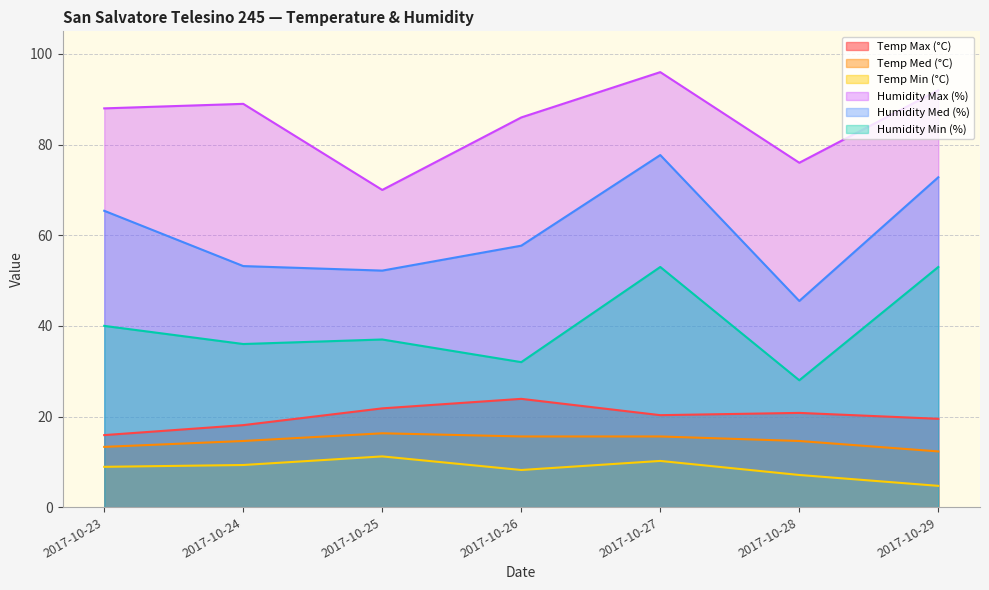

Reading left to right, transcribe all the data shown in this chart.

Temp Max (°C): 2017-10-23=15.9	2017-10-24=18.1	2017-10-25=21.8	2017-10-26=23.9	2017-10-27=20.3	2017-10-28=20.8	2017-10-29=19.5
Temp Med (°C): 2017-10-23=13.3	2017-10-24=14.6	2017-10-25=16.3	2017-10-26=15.6	2017-10-27=15.6	2017-10-28=14.6	2017-10-29=12.3
Temp Min (°C): 2017-10-23=8.9	2017-10-24=9.3	2017-10-25=11.2	2017-10-26=8.2	2017-10-27=10.2	2017-10-28=7.1	2017-10-29=4.7
Humidity Max (%): 2017-10-23=88.0	2017-10-24=89.0	2017-10-25=70.0	2017-10-26=86.0	2017-10-27=96.0	2017-10-28=76.0	2017-10-29=92.0
Humidity Med (%): 2017-10-23=65.4	2017-10-24=53.2	2017-10-25=52.2	2017-10-26=57.7	2017-10-27=77.7	2017-10-28=45.5	2017-10-29=72.8
Humidity Min (%): 2017-10-23=40.0	2017-10-24=36.0	2017-10-25=37.0	2017-10-26=32.0	2017-10-27=53.0	2017-10-28=28.0	2017-10-29=53.0